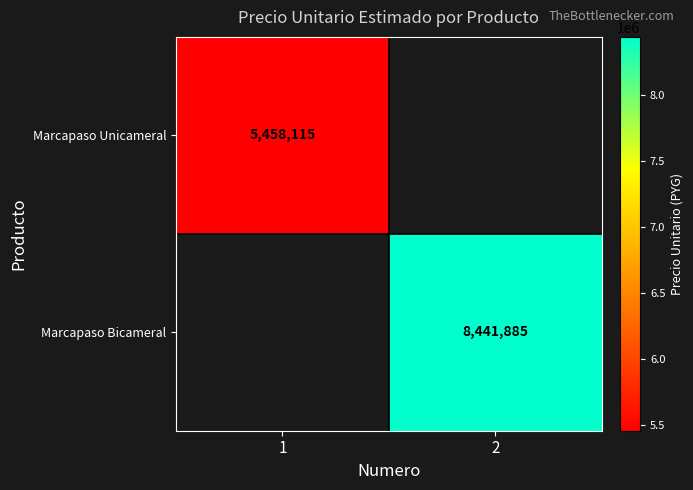

Which has a higher value, 1 or 2?

2